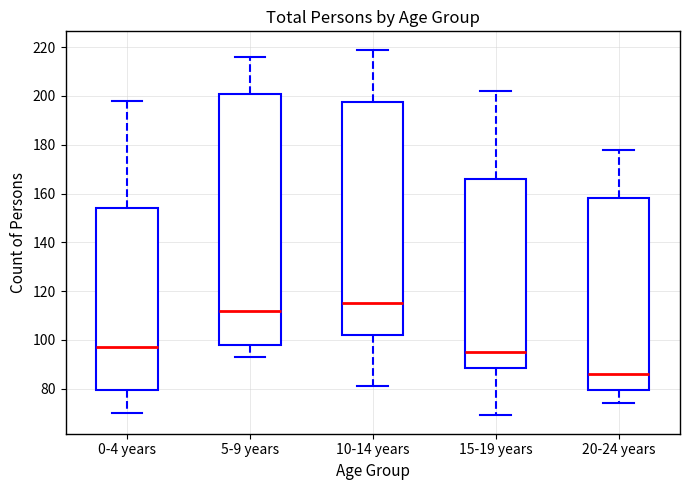

Which box's median line is the lowest?

20-24 years